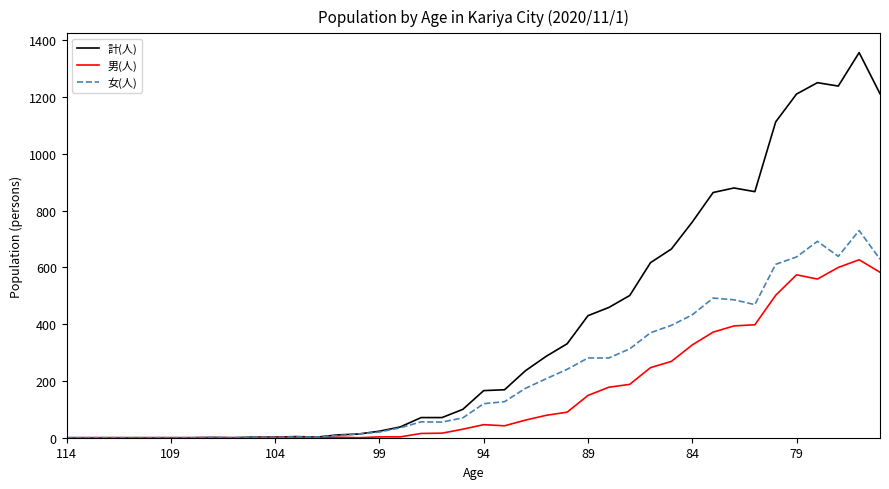

Is this an area chart (filled region under the line)?

No